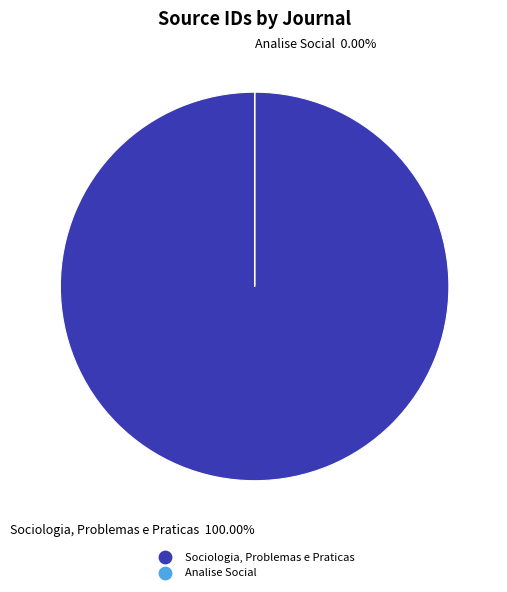

The Sociologia, Problemas e Praticas slice represents 100% of the pie. True or false?

True